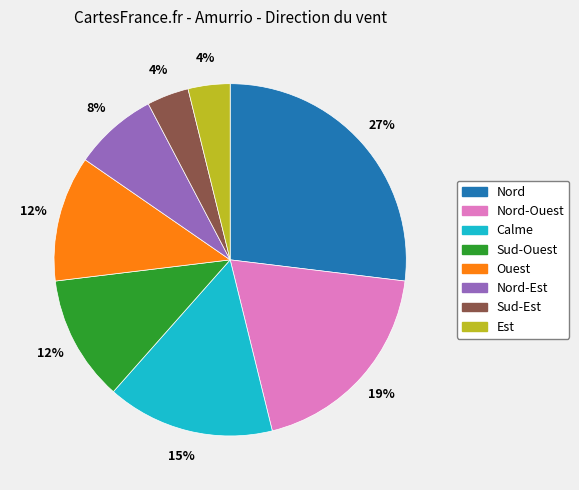

What percentage is the Nord-Est slice, to the nearest percent?

8%